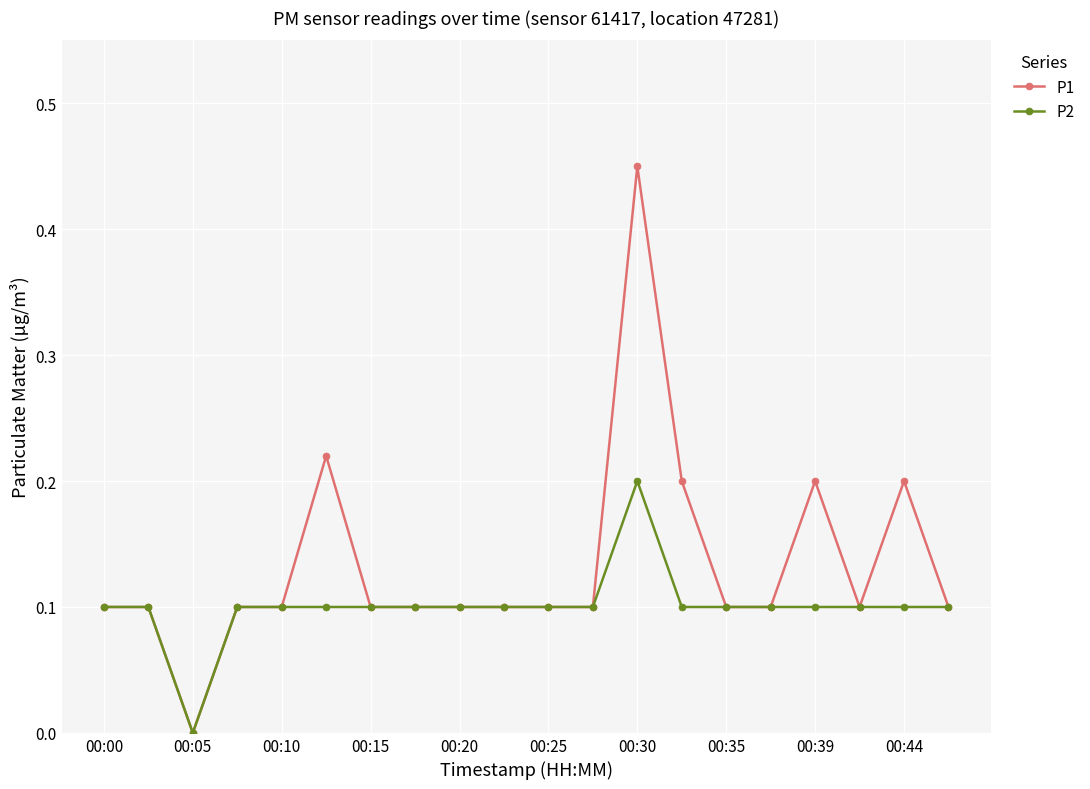

Rank the series by their maximum value, from lowest to highest.

P2, P1